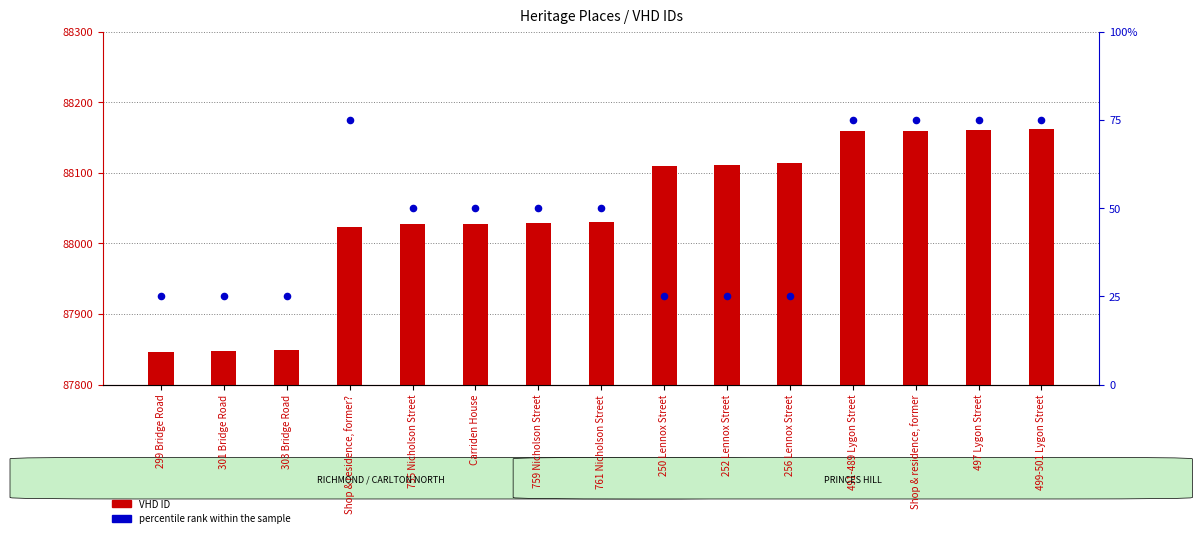

Which series has the largest total across all categories?

VHD ID